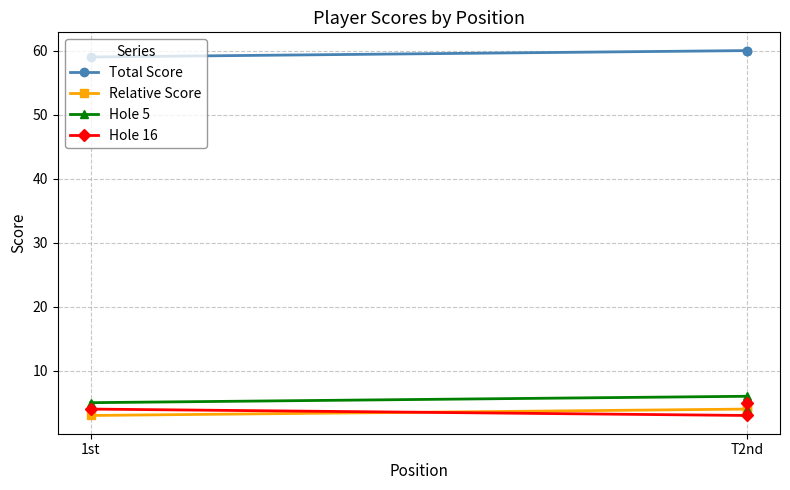

At which category is the sum across all series the highest?

T2nd